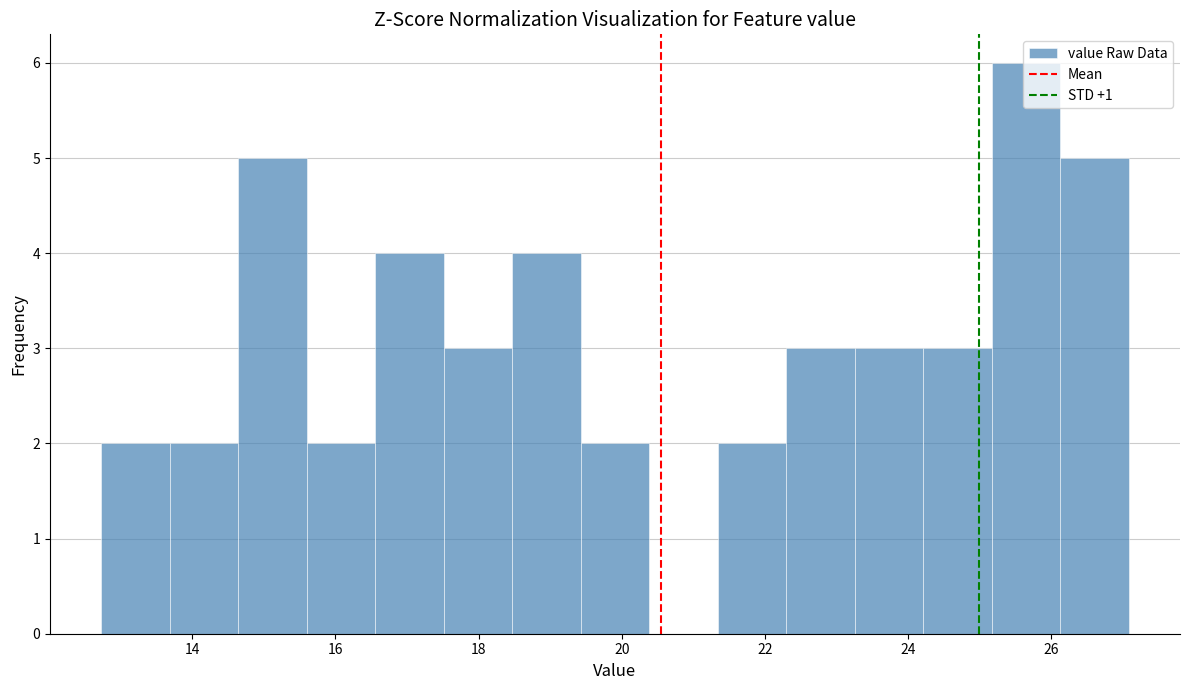

How tall is the bar that spans 24.2 to 25.2 on the x-axis? Neither the bar edges nor the heights are printed on the chart, so give them approximately, as read against the axes.

3